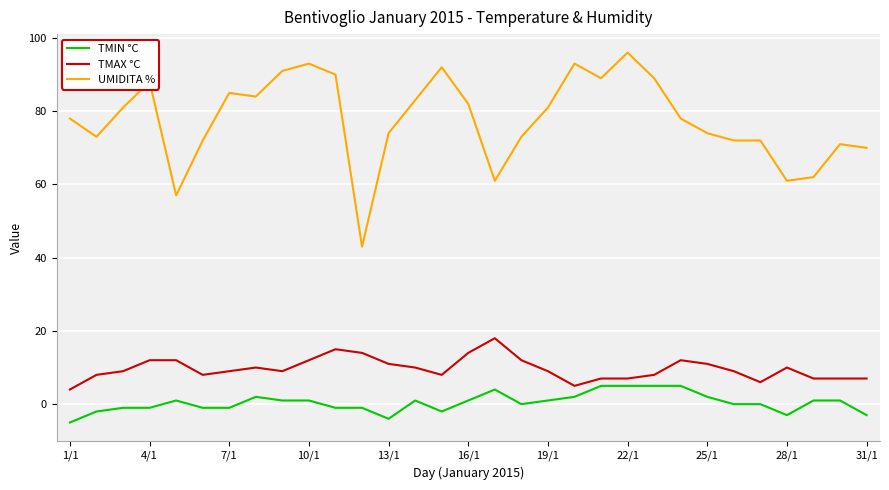

Reading right to left, transcribe all the data shown in this chart.

TMIN °C: -3	1	1	-3	0	0	2	5	5	5	5	2	1	0	4	1	-2	1	-4	-1	-1	1	1	2	-1	-1	1	-1	-1	-2	-5
TMAX °C: 7	7	7	10	6	9	11	12	8	7	7	5	9	12	18	14	8	10	11	14	15	12	9	10	9	8	12	12	9	8	4
UMIDITA %: 70	71	62	61	72	72	74	78	89	96	89	93	81	73	61	82	92	83	74	43	90	93	91	84	85	72	57	88	81	73	78